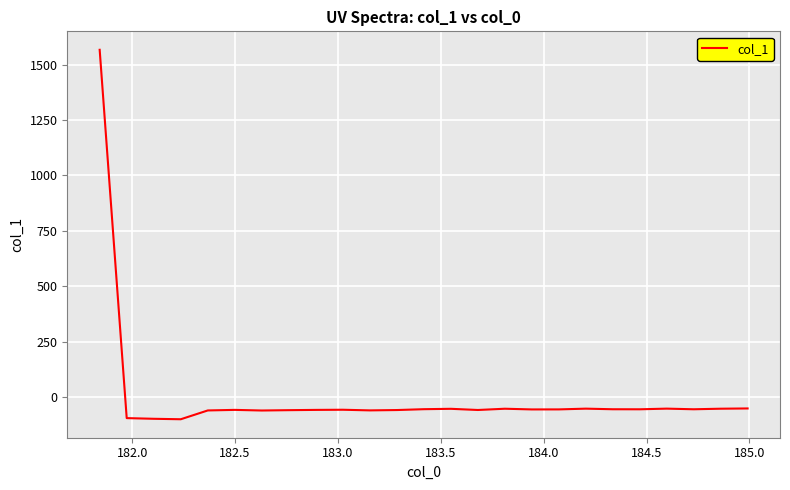

What is the smallest value displayed?

-100.2